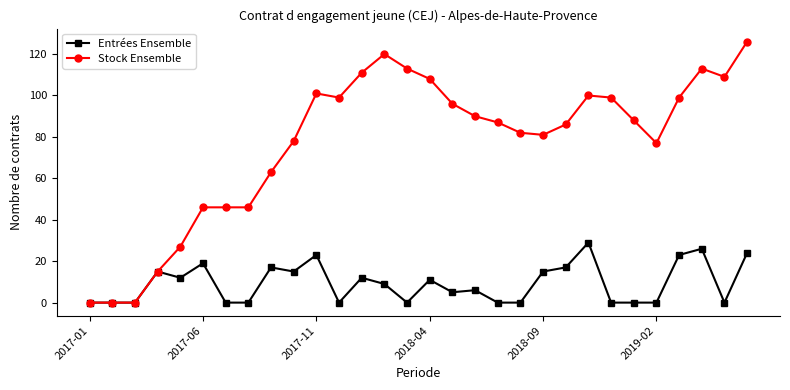

How many distinct data groups are displayed?

2